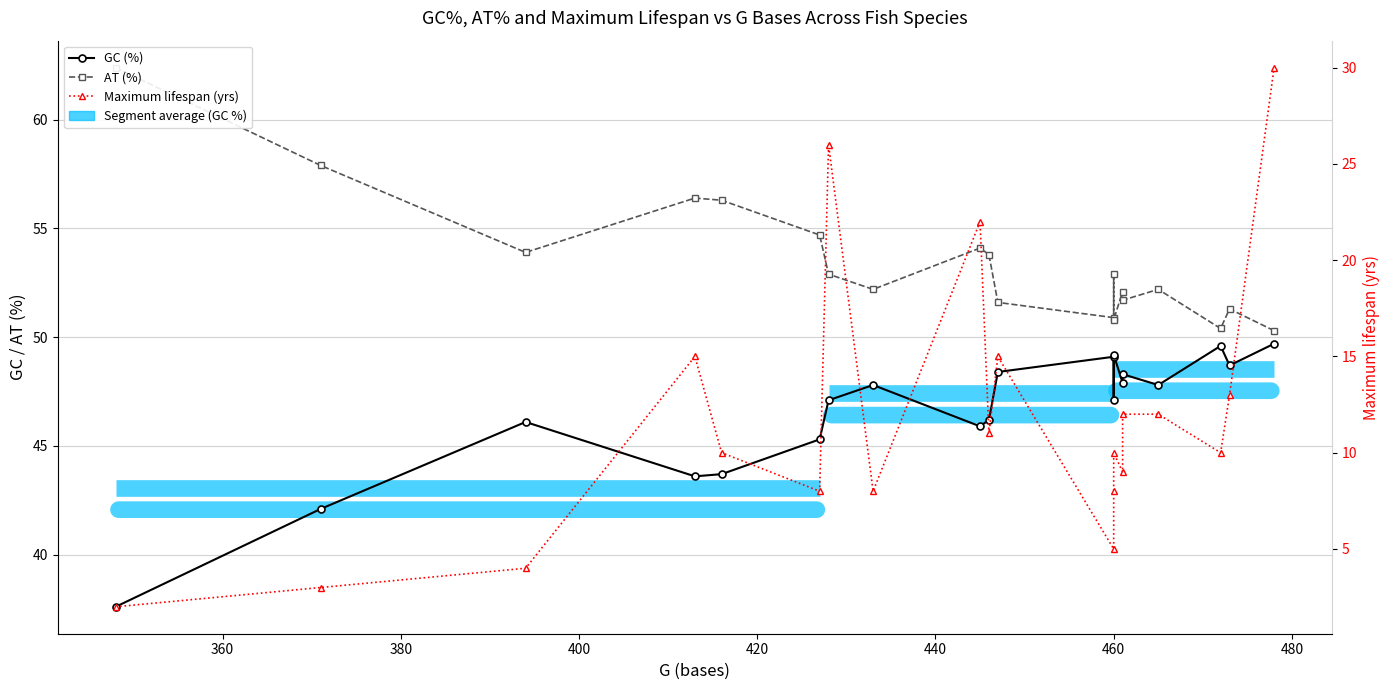

How many interior local peaks does the GC (%) series have?

6